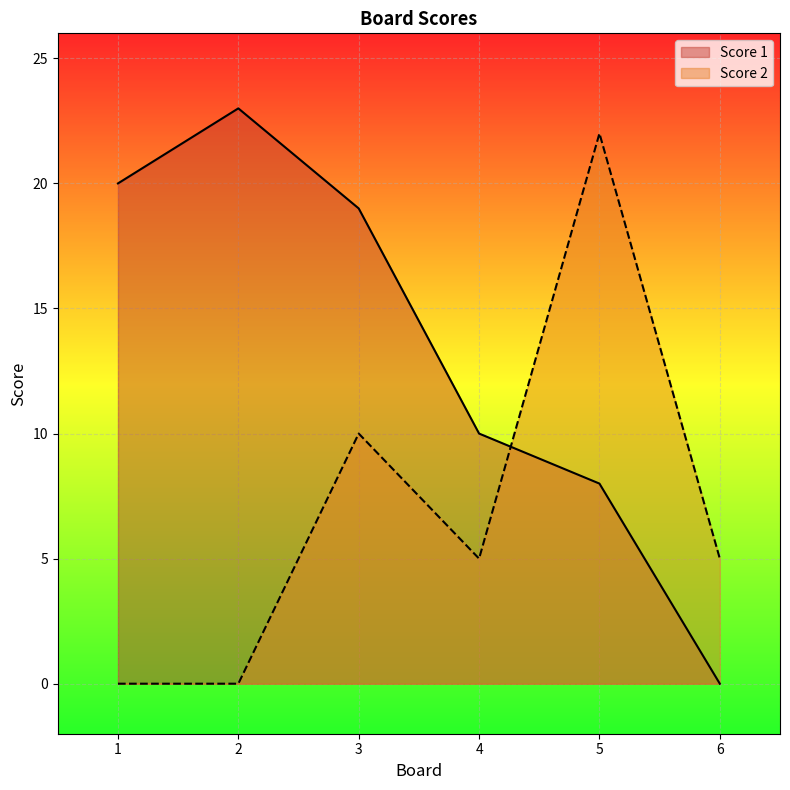

At 4, list the series in order from largest to smallest.

Score 1, Score 2